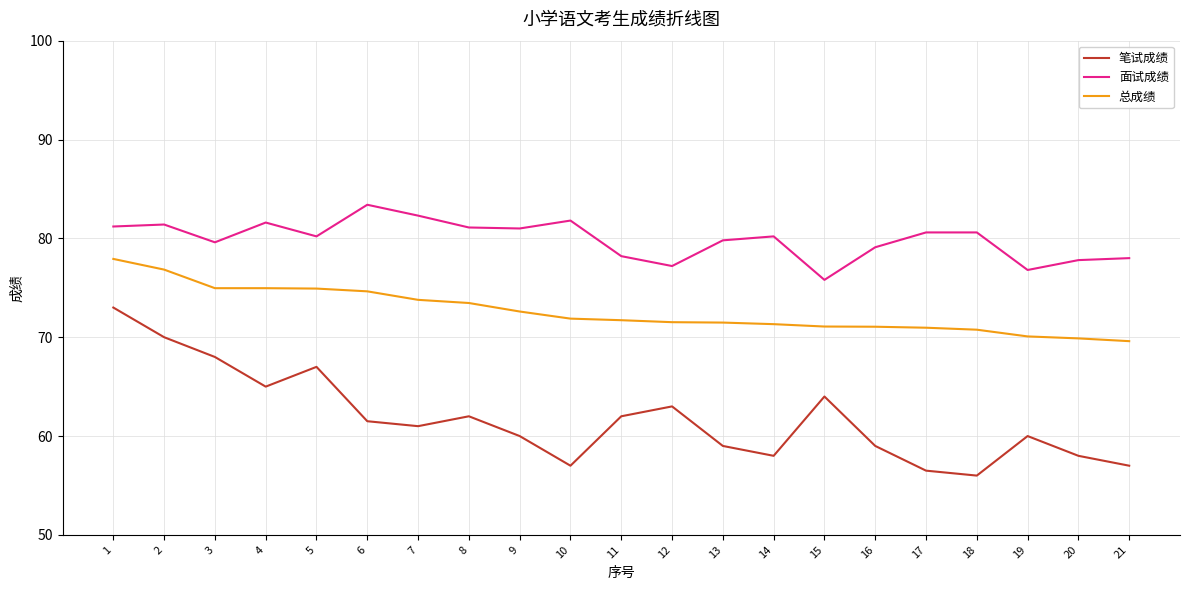

What is the difference between the highest and lowest values at 8?

19.1